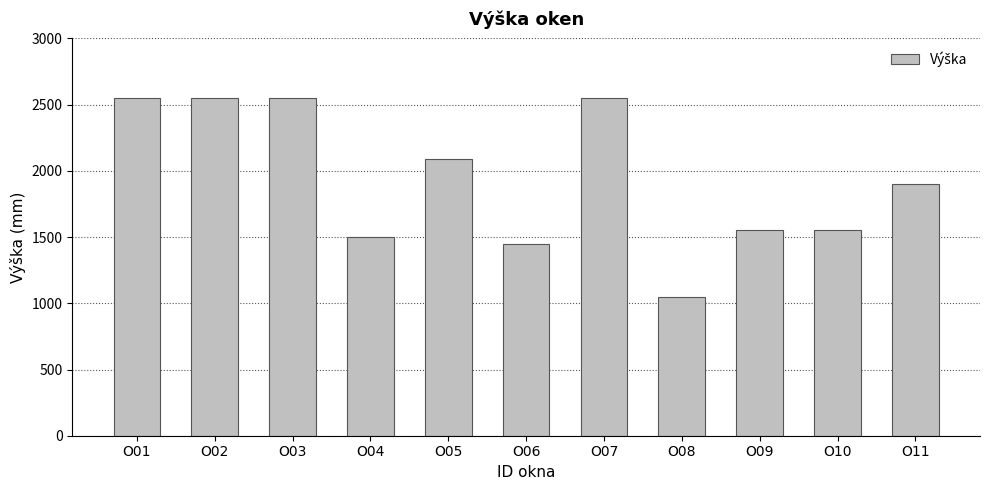

Reading left to right, extract all data points from this chart.

O01=2550	O02=2550	O03=2550	O04=1500	O05=2090	O06=1450	O07=2550	O08=1050	O09=1550	O10=1550	O11=1900